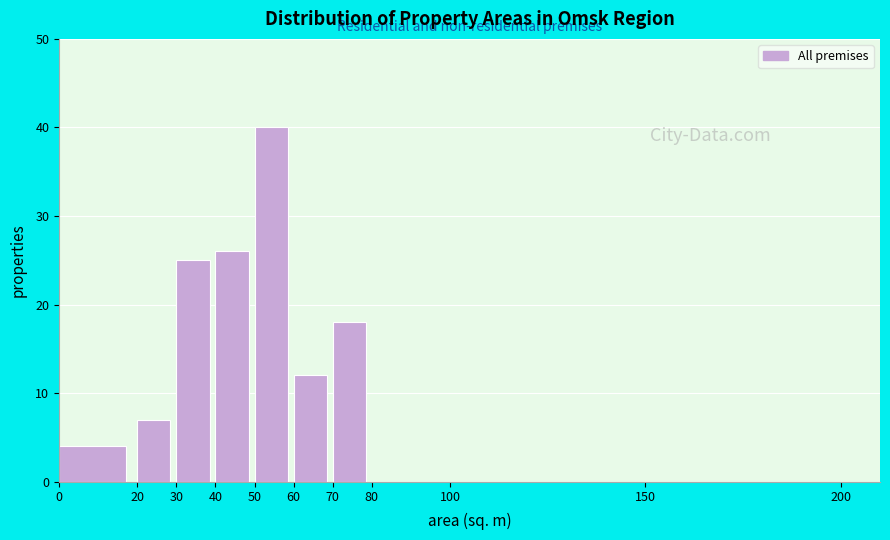

Over which range of the x-axis is the bar tallest?

50 to 60